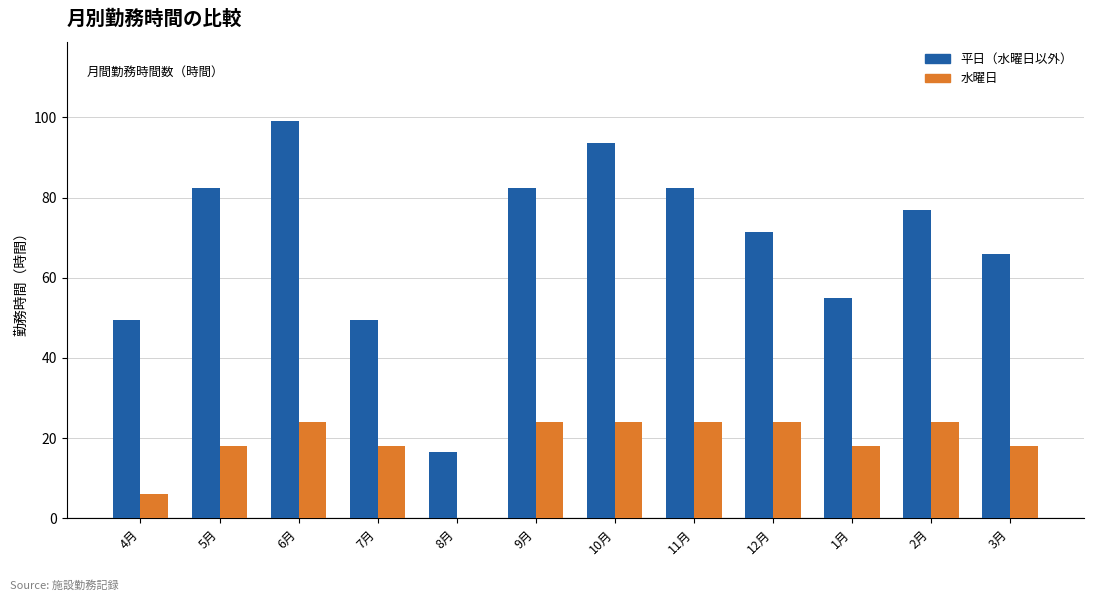

What is the sum of all 水曜日 values?

222.0